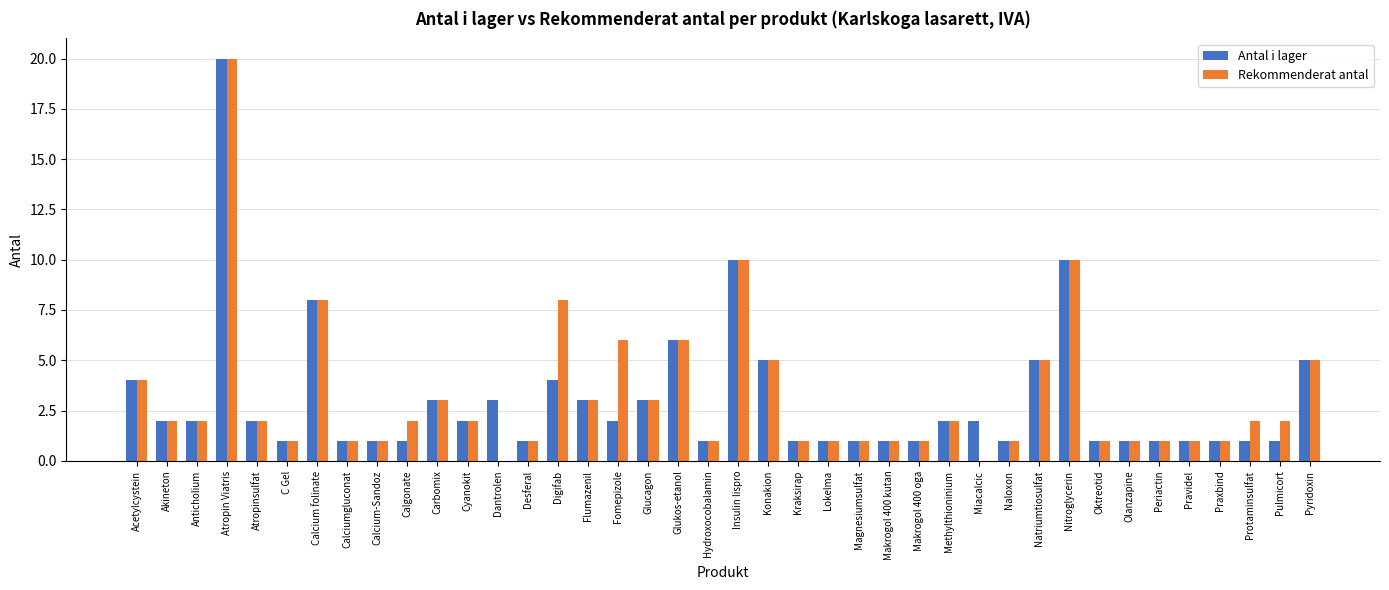

How many data points does each series have?

40